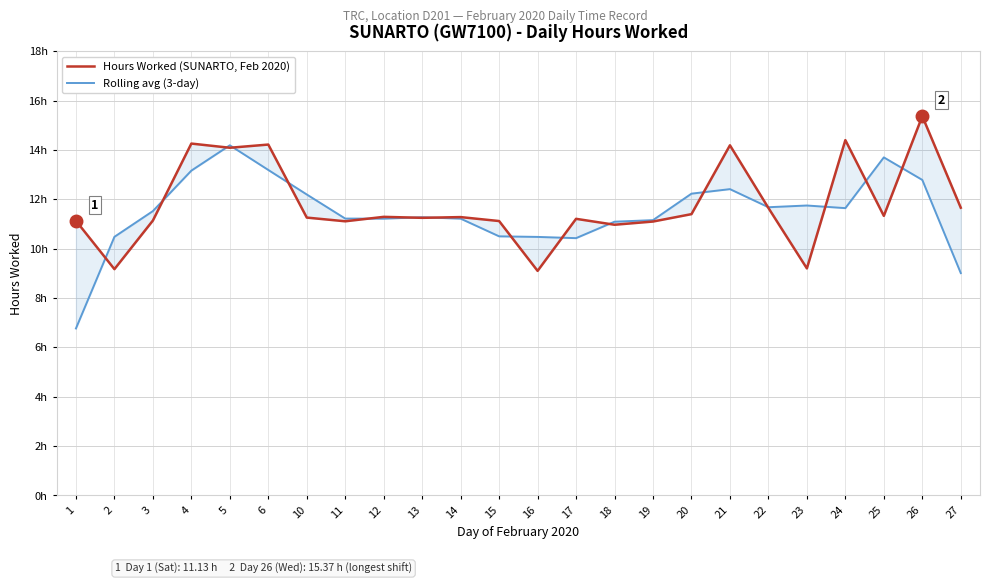

Which series has the largest total across all categories?

Hours Worked (SUNARTO, Feb 2020)